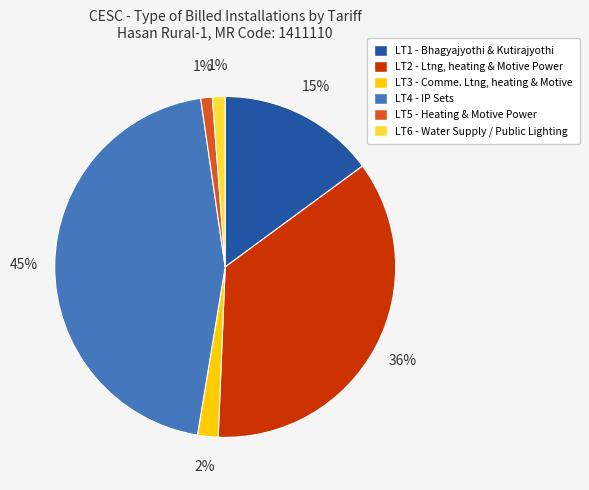

To the nearest percent, what is the difference between the largest and smallest slice percentages?

44%